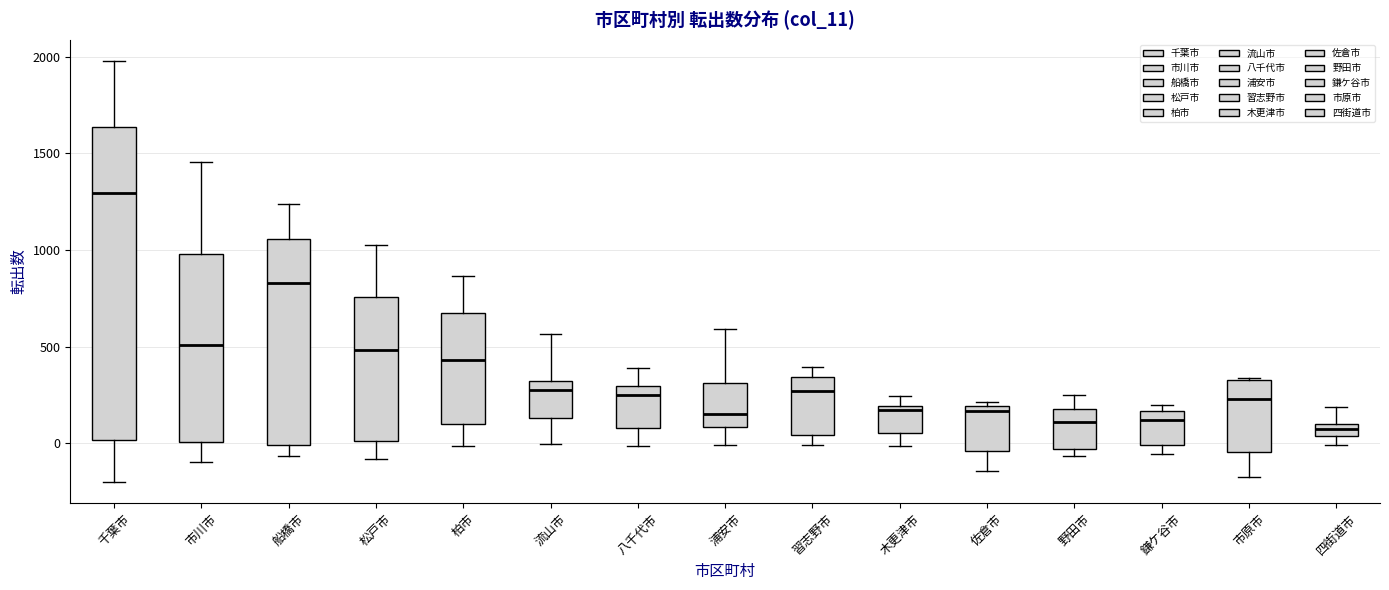

Which box is the tallest, from its lower edge to its upper edge?

千葉市